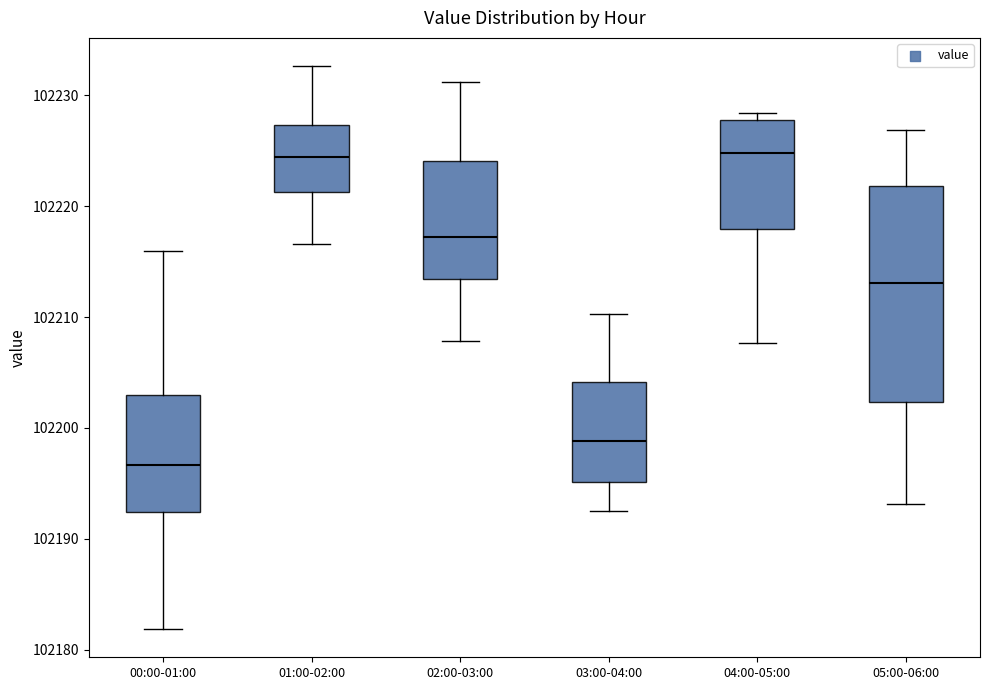

Reading left to right, transcribe this box plot: for each box, give where its median line is, the range the box spans, and where its two whiskers end, as read against the y-axis. The values are not printed on the chart, so give them approximately, as read against the axis.

00:00-01:00: median 102197, box 102192 to 102203, whiskers 102182 to 102216
01:00-02:00: median 102224, box 102221 to 102227, whiskers 102217 to 102233
02:00-03:00: median 102217, box 102213 to 102224, whiskers 102208 to 102231
03:00-04:00: median 102199, box 102195 to 102204, whiskers 102193 to 102210
04:00-05:00: median 102225, box 102218 to 102228, whiskers 102208 to 102228 (just above the box's upper edge)
05:00-06:00: median 102213, box 102202 to 102222, whiskers 102193 to 102227